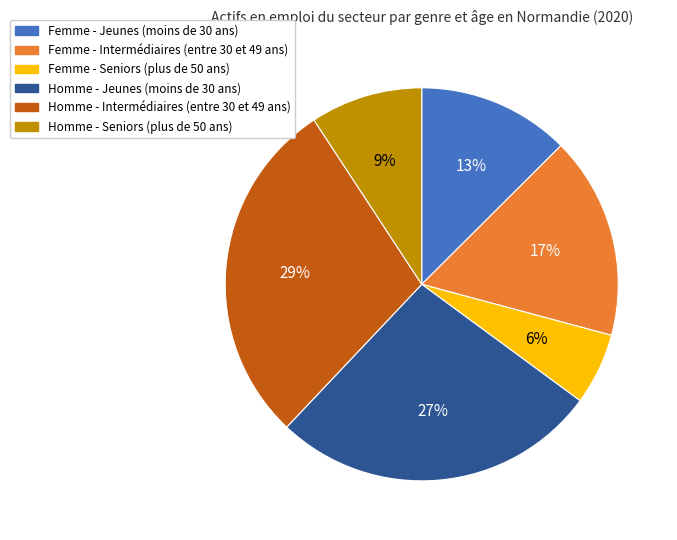

To the nearest percent, what portion does Homme - Seniors (plus de 50 ans) represent?

9%